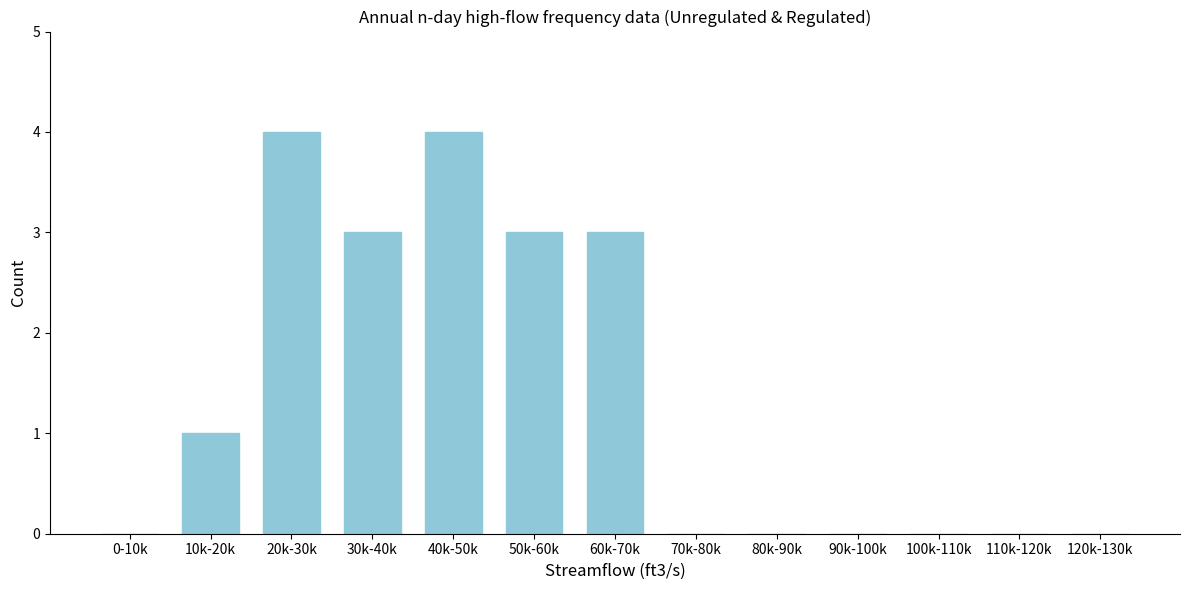

Reading left to right, list all the values displayed in this chart.

0-10k=0	10k-20k=1	20k-30k=4	30k-40k=3	40k-50k=4	50k-60k=3	60k-70k=3	70k-80k=0	80k-90k=0	90k-100k=0	100k-110k=0	110k-120k=0	120k-130k=0